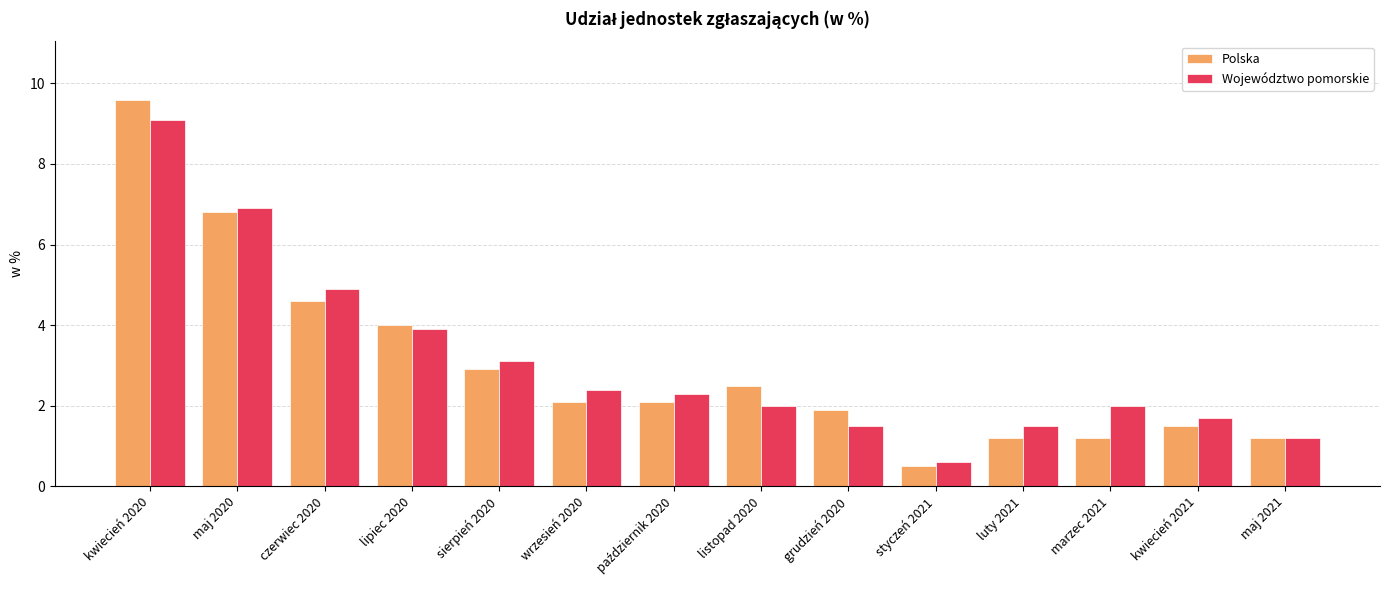

At wrzesień 2020, list the series in order from smallest to largest.

Polska, Województwo pomorskie